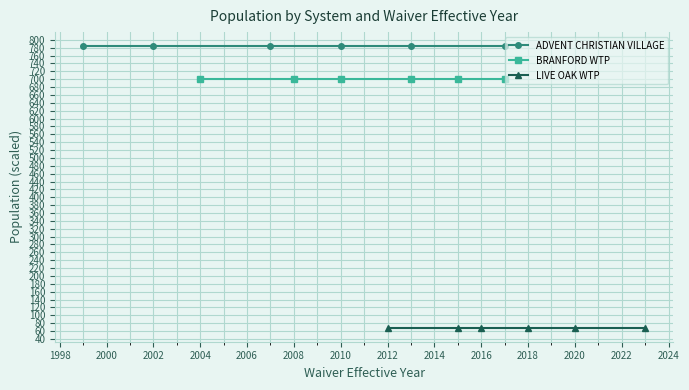

True or false: ADVENT CHRISTIAN VILLAGE has more than 0 points higher than both neighbors.

False